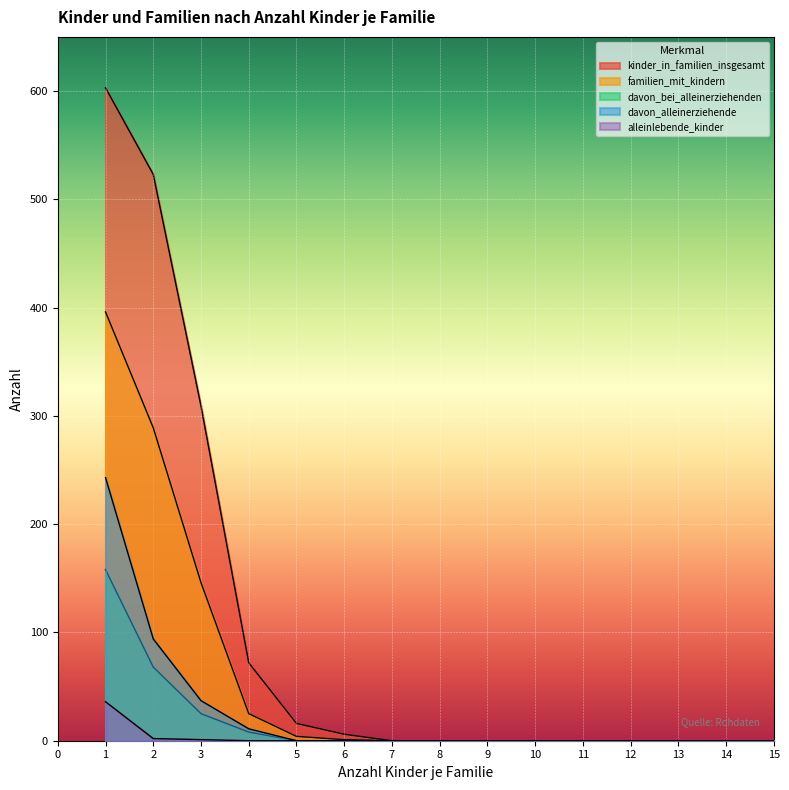

Reading left to right, transcribe all the data shown in this chart.

kinder_in_familien_insgesamt: 603	523	309	72	16	6	0	0	0	0	0	0	0	0	0
familien_mit_kindern: 396	289	146	25	4	1	0	0	0	0	0	0	0	0	0
davon_bei_alleinerziehenden: 158	68	25	8	0	0	0	0	0	0	0	0	0	0	0
davon_alleinerziehende: 243	94	37	11	0	0	0	0	0	0	0	0	0	0	0
alleinlebende_kinder: 36	2	1	0	0	0	0	0	0	0	0	0	0	0	0